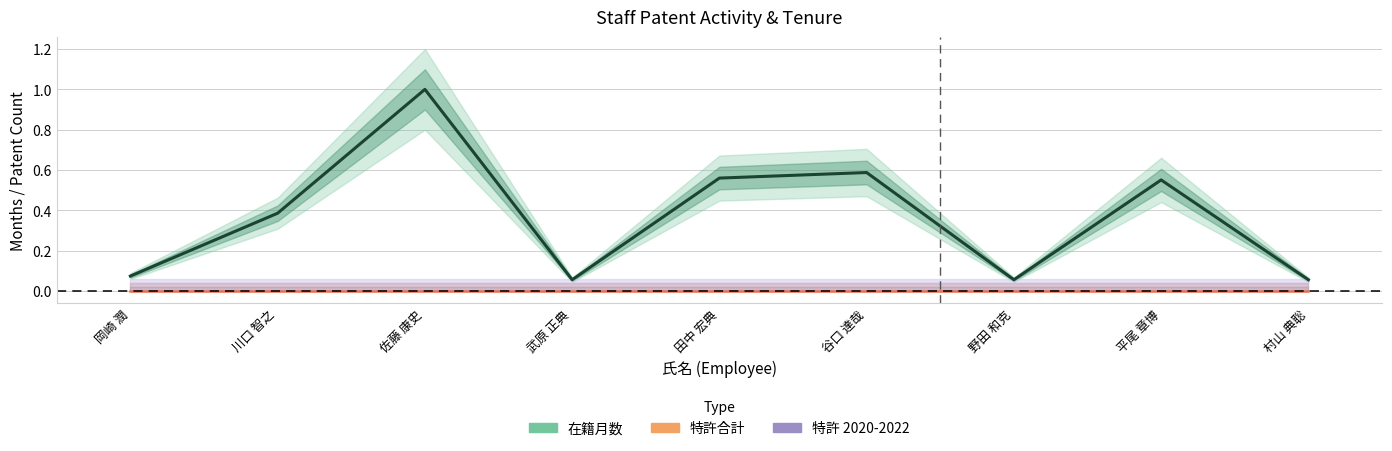

Is it true that 在籍月数 (normalised) equals 0.1 at 武原 正典?

True